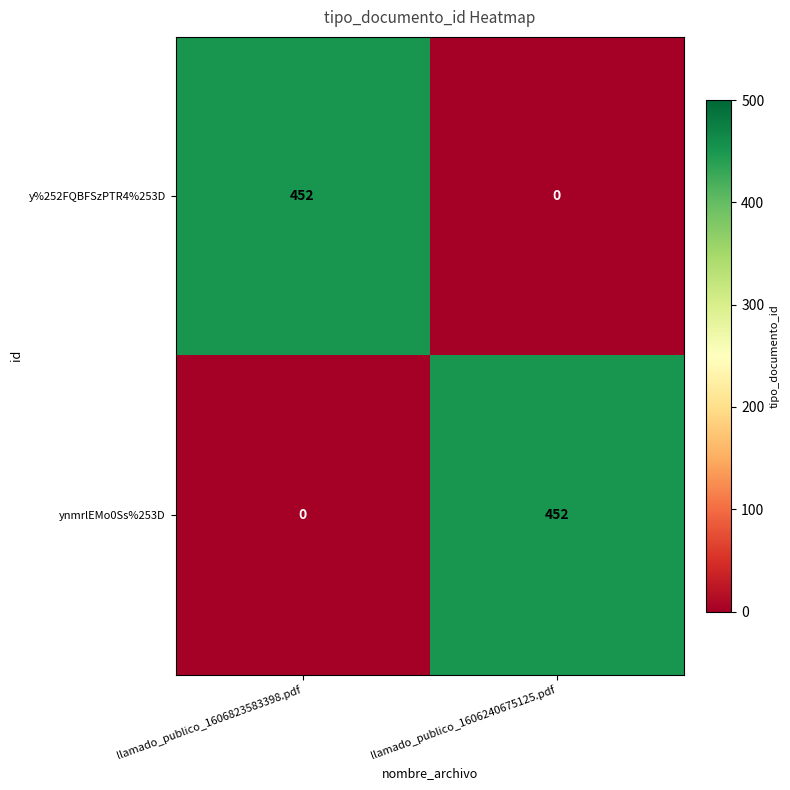

What is the difference between the y%252FQBFSzPTR4%253D values at llamado_publico_1606240675125.pdf and llamado_publico_1606823583398.pdf?

452